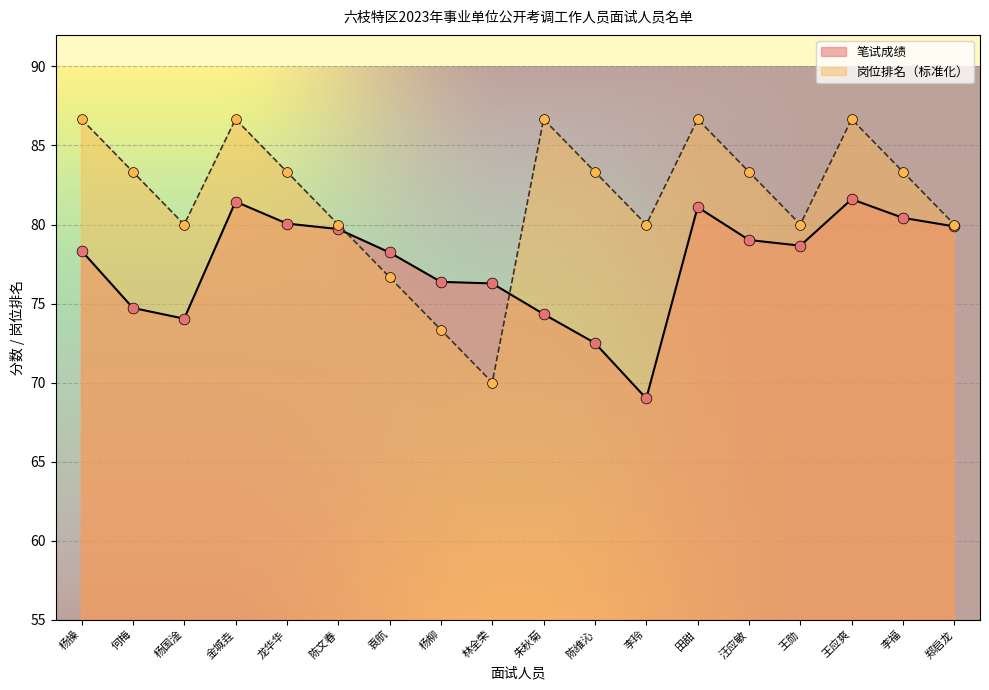

Which series contains the highest Y value?

岗位排名